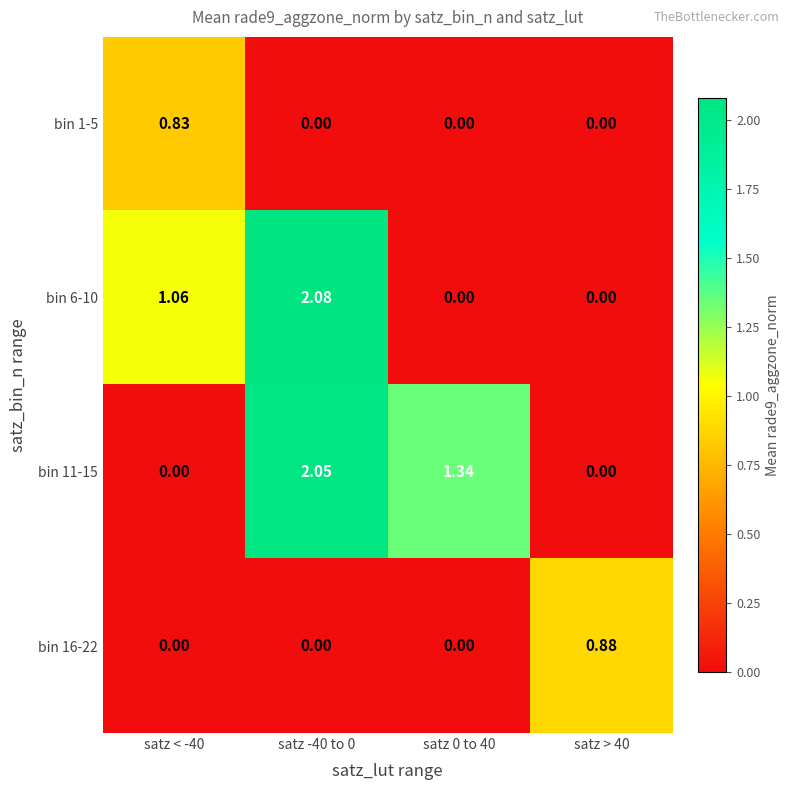

Is the value of bin 16-22 at satz > 40 greater than the value of bin 6-10 at satz -40 to 0?

No